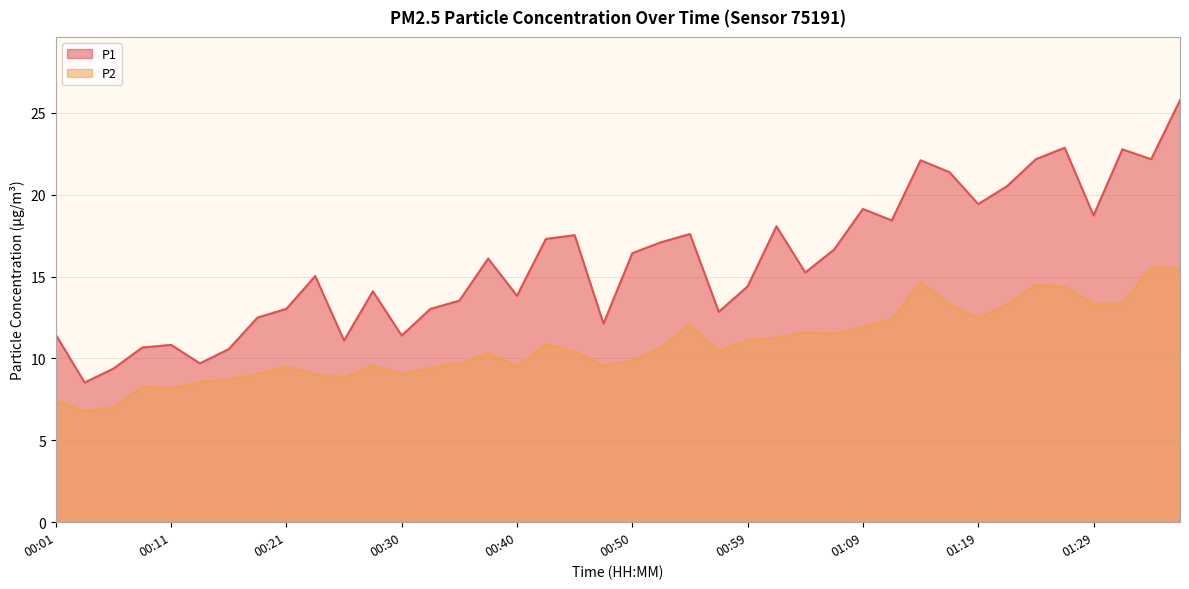

The P1 series shows 3.6 at 00:11. True or false?

False